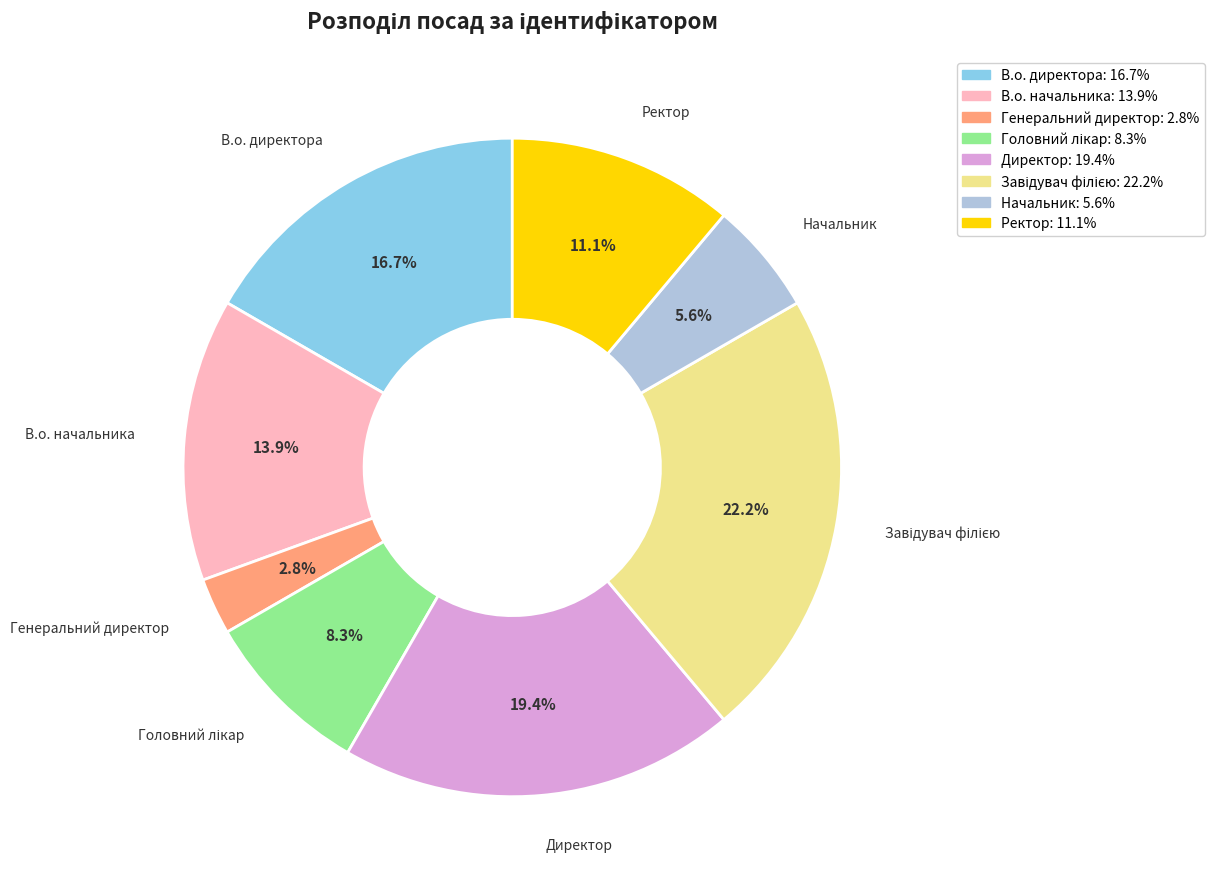

Do Начальник and Ректор together represent more than half of the pie?

No